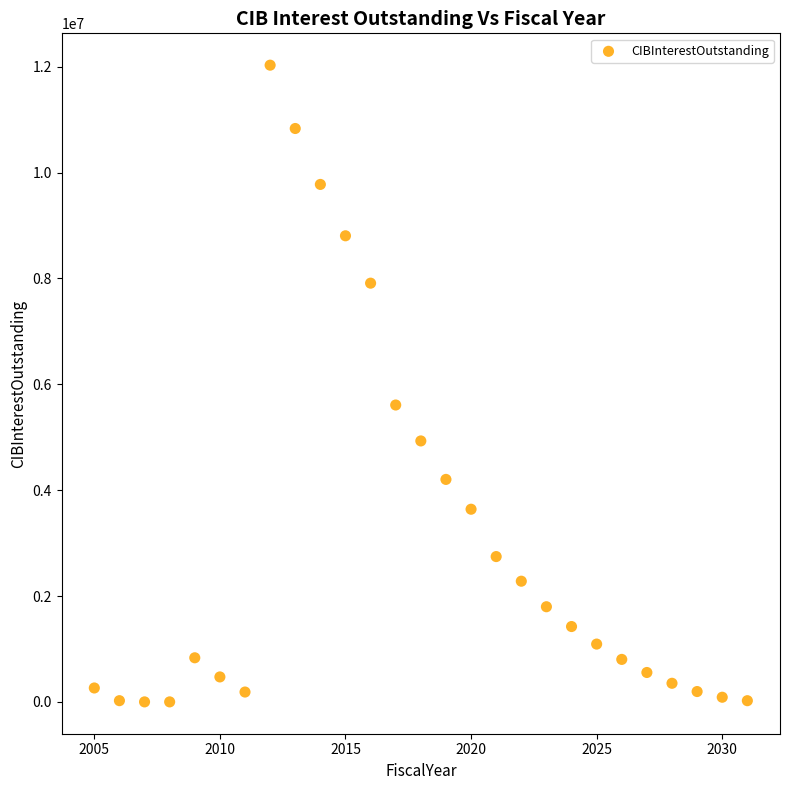

What Y value in the scatter plot is closest to 6015168?

5609400.0